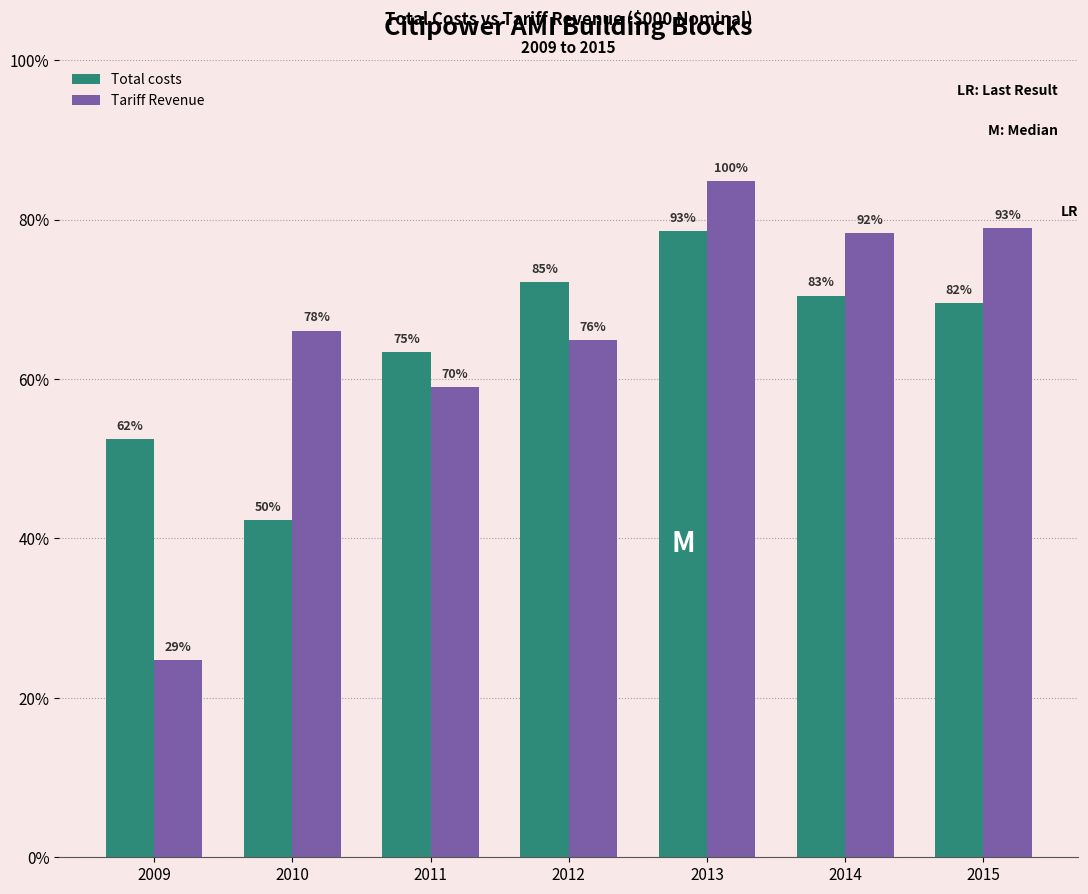

Is it true that Total costs equals 35237.5 at 2014?

True